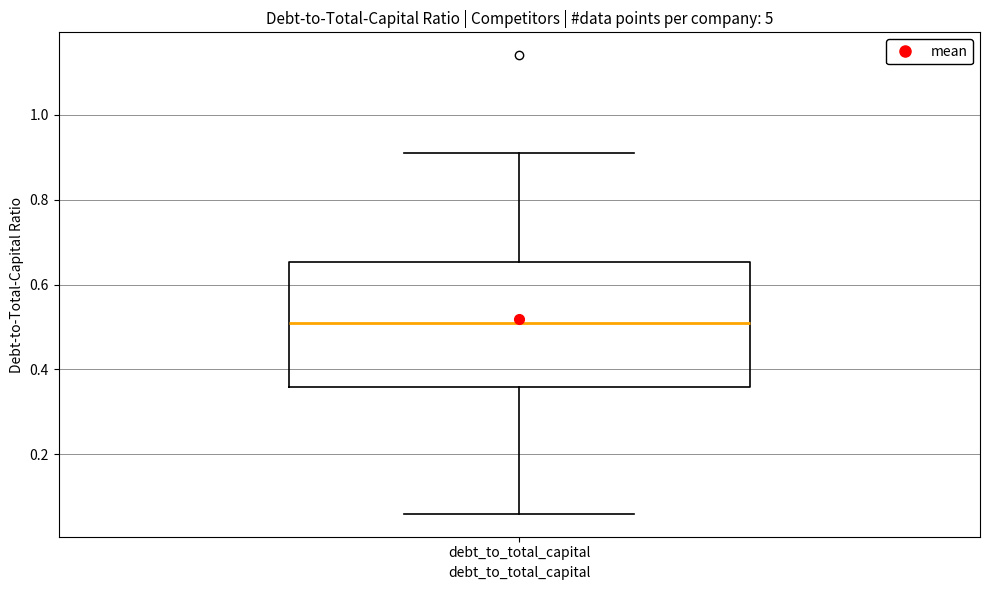

Read this box plot against the y-axis: the position of the median line, the range covered by the box, and the ends of both whiskers. The values are not printed on the chart, so give them approximately, as read against the axis.

median 0.52, box 0.36 to 0.66, whiskers 0.06 to 0.92